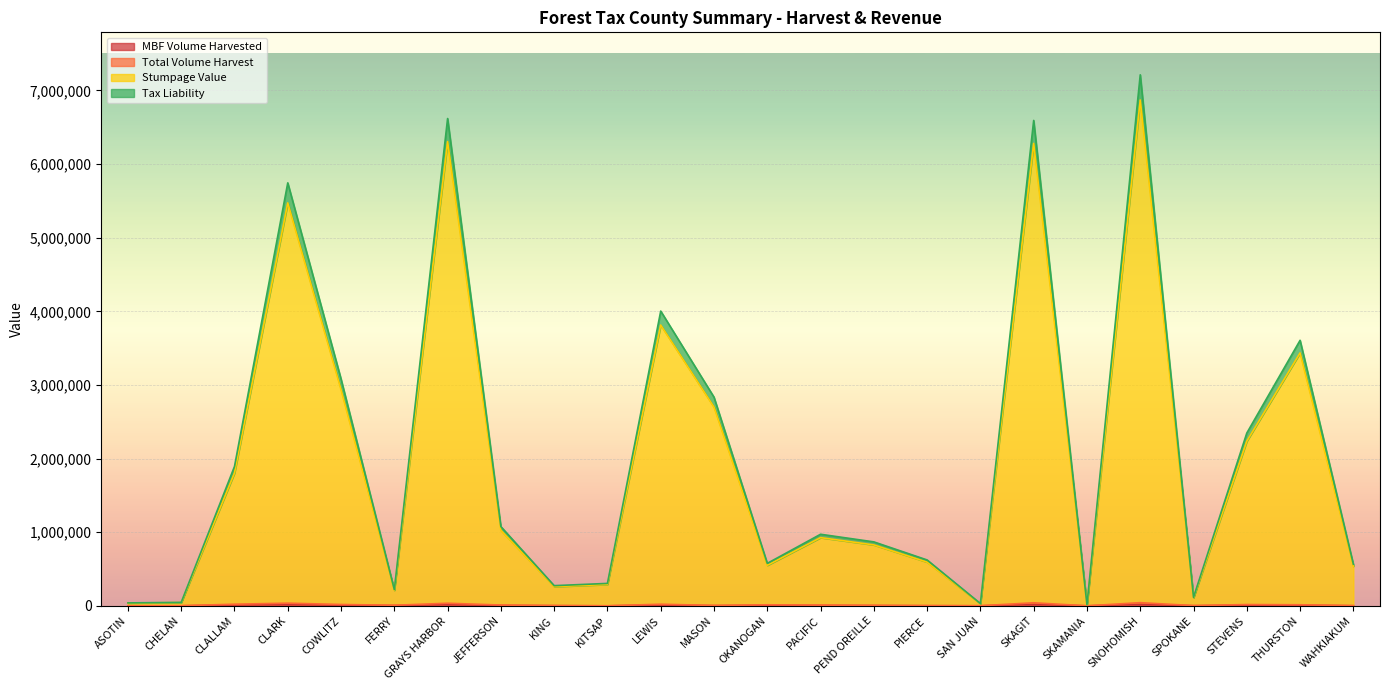

At KITSAP, list the series in order from largest to smallest.

Stumpage Value, Tax Liability, Total Volume Harvest, MBF Volume Harvested